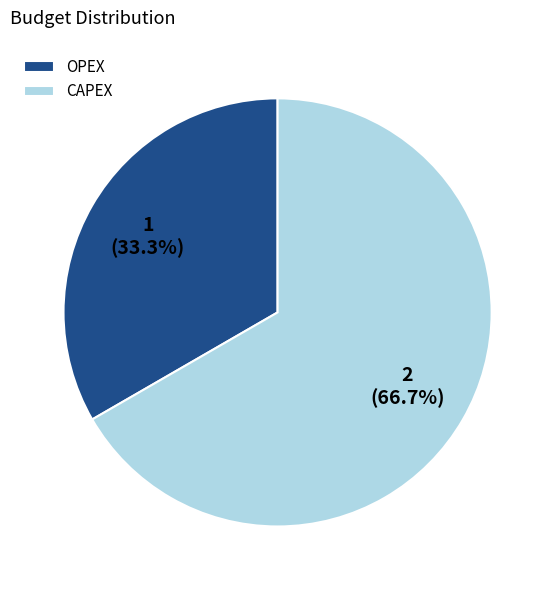

What percentage is the CAPEX slice, to the nearest percent?

67%